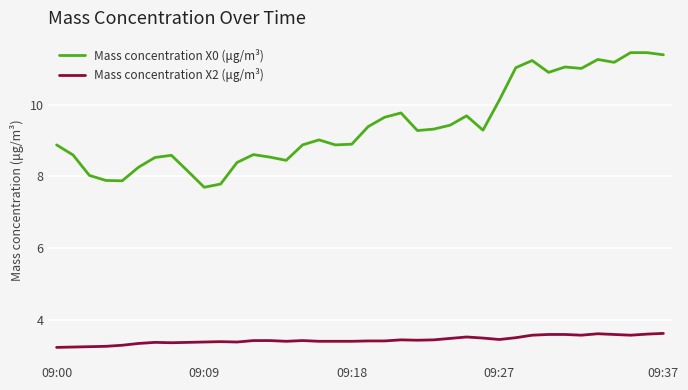

List the series in order of their peak value, highest first.

Mass concentration X0 (μg/m³), Mass concentration X2 (μg/m³)